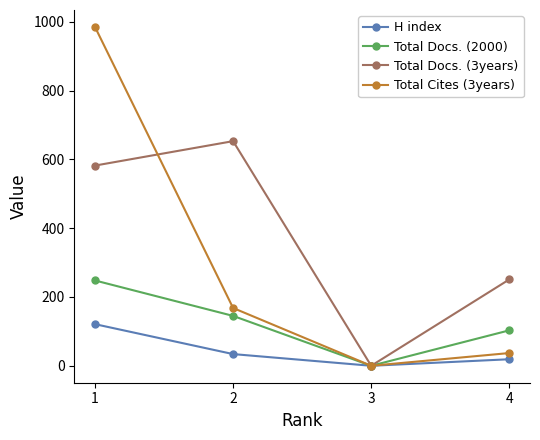

Rank the series by their maximum value, from highest to lowest.

Total Cites (3years), Total Docs. (3years), Total Docs. (2000), H index